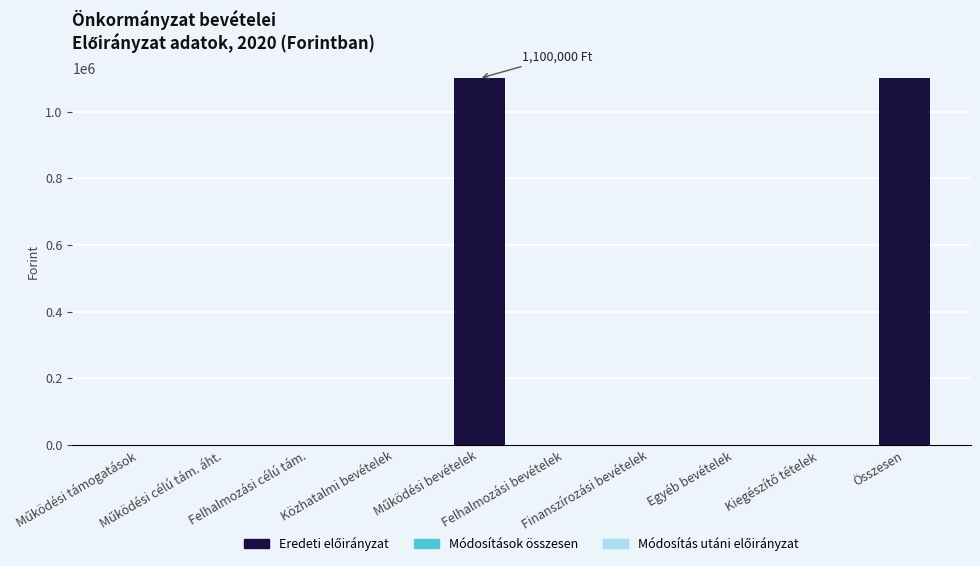

What is the sum of all values?

2200000